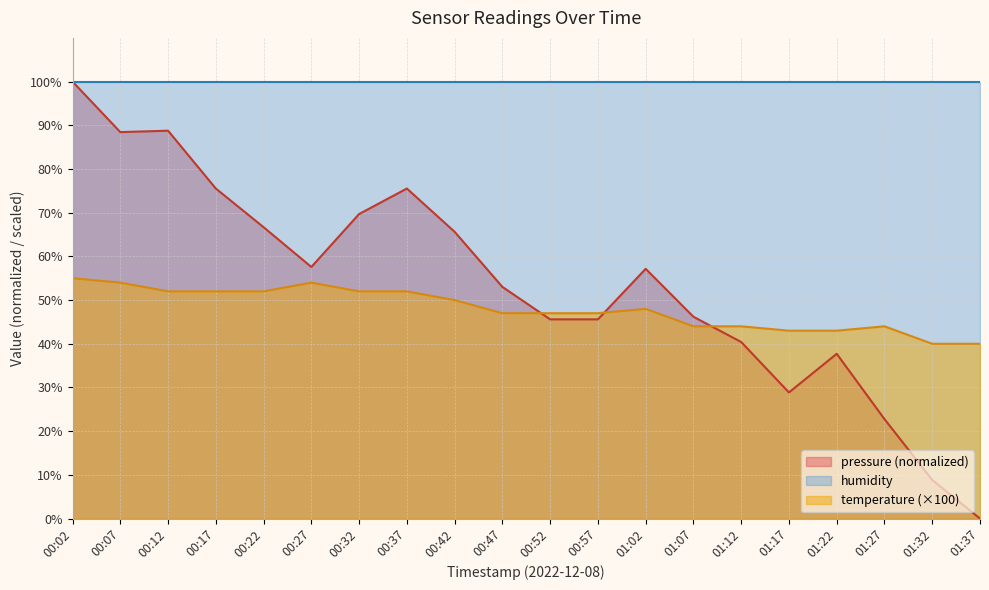

Which category has the highest value across all series?

00:02